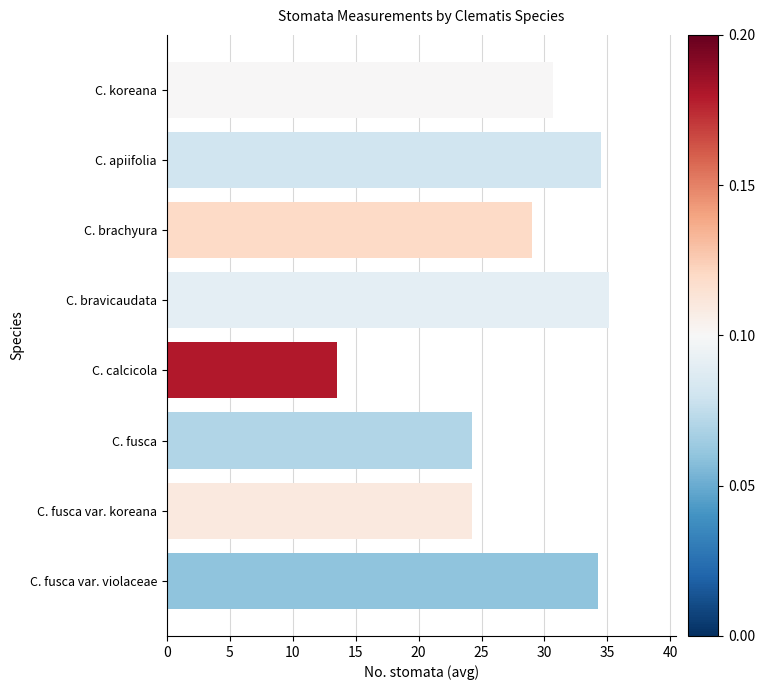

What is the average value?

28.2